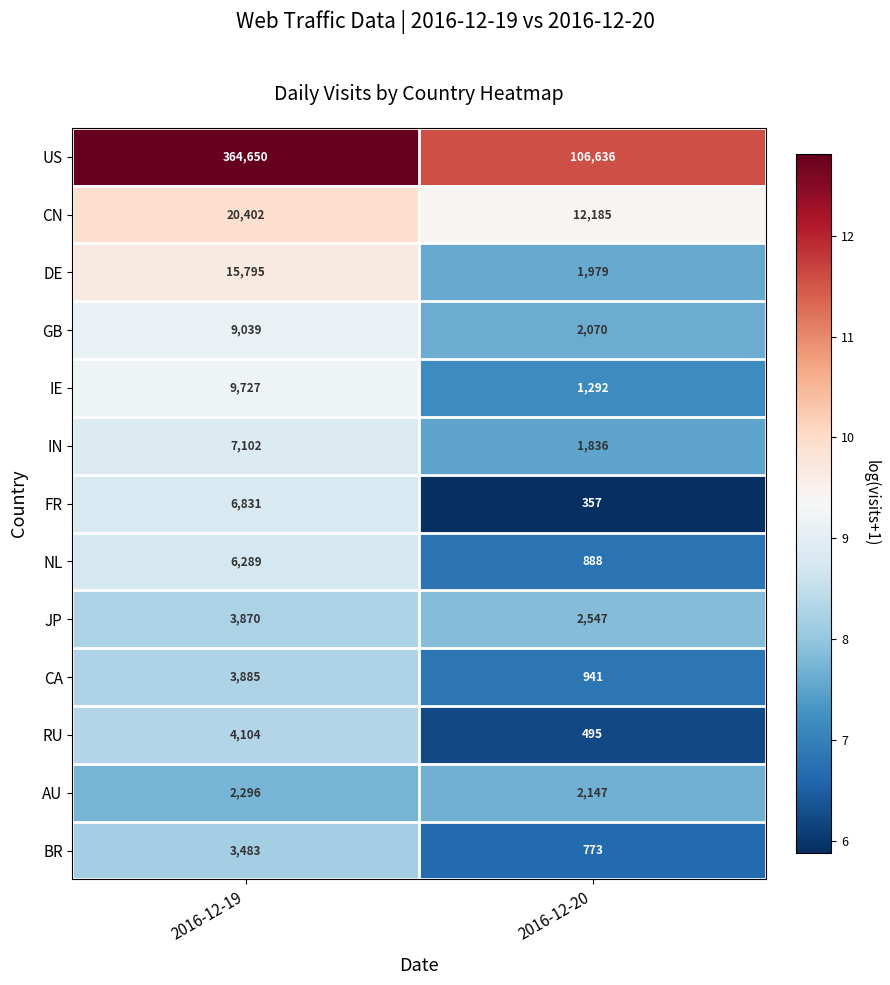

What is the total value across all series at 2016-12-19?

457473